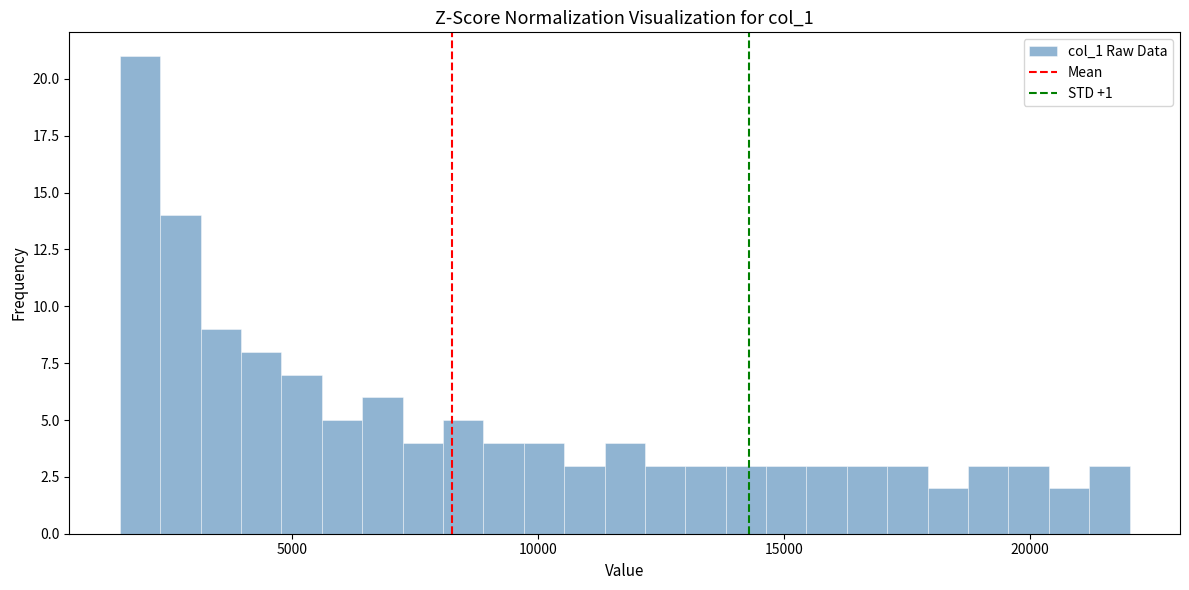

Read against the x-axis, roughly where is the centre of the tallest bar?

2000